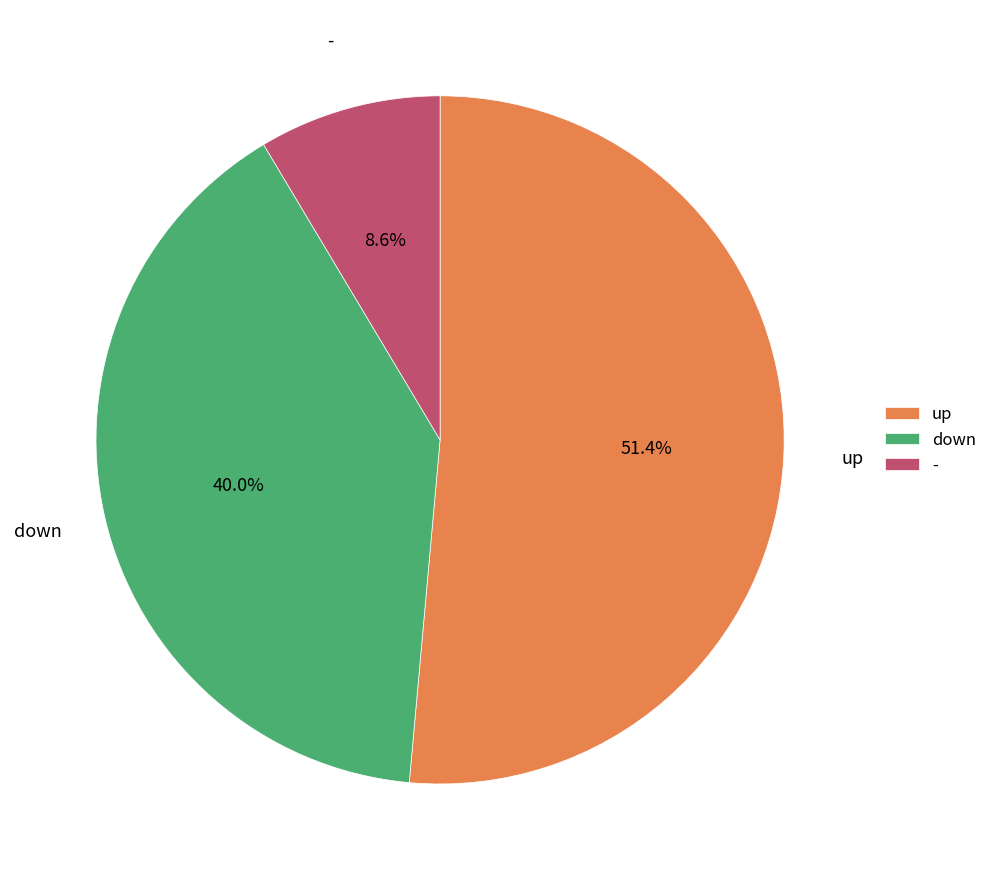

To the nearest percent, what percentage of the pie is up?

51%